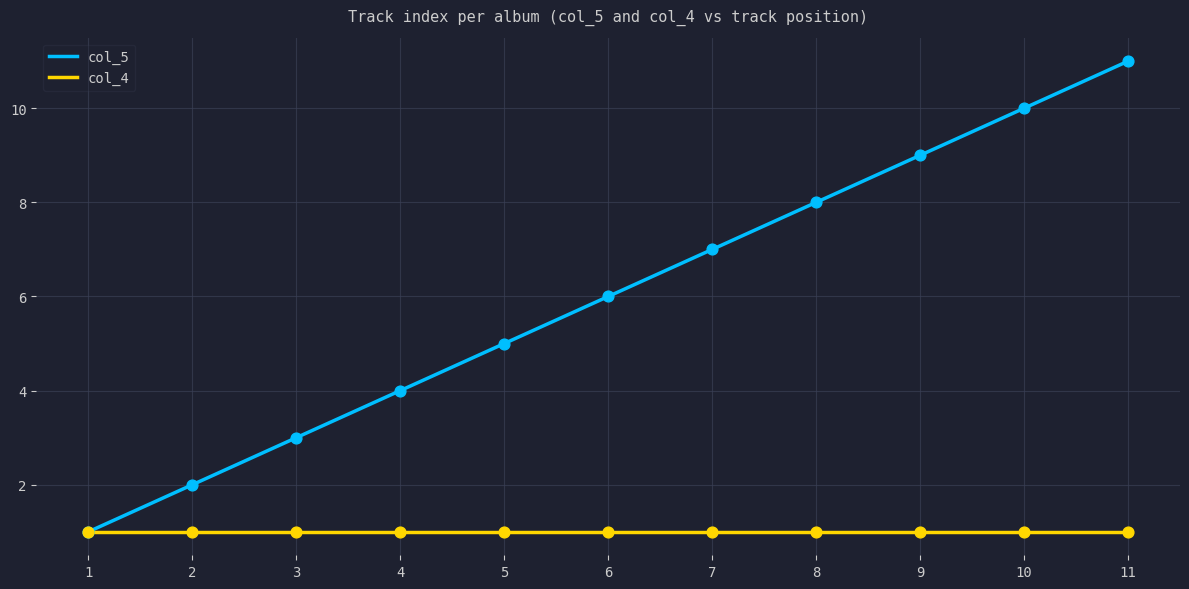

At which category is the sum across all series the highest?

11